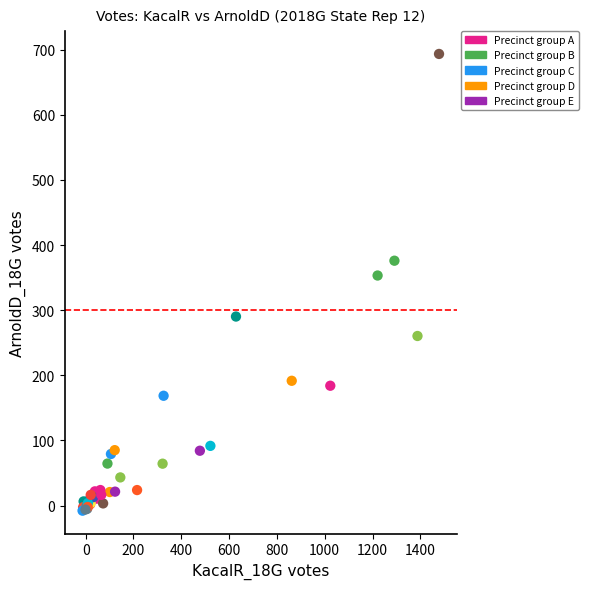

What Y value in the scatter plot is closest to 342?

353.2